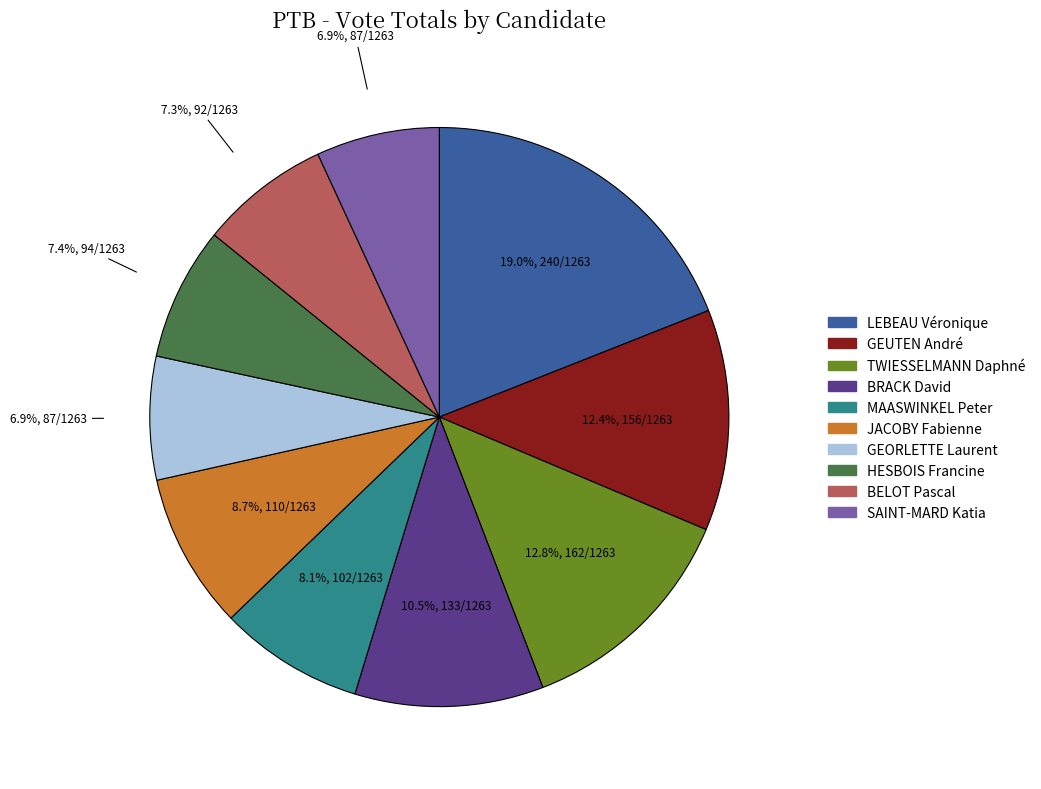

What is the largest slice in the pie chart?

LEBEAU Véronique